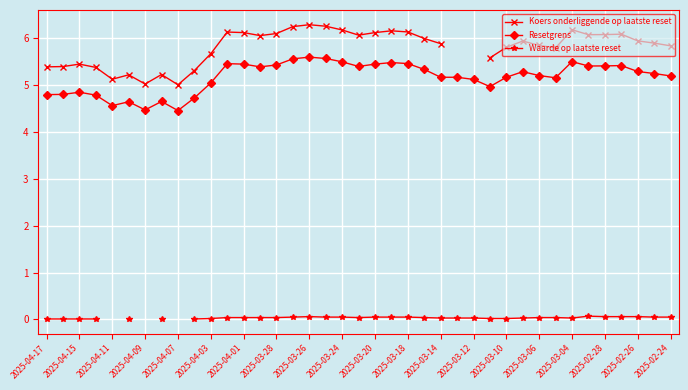

Rank the series by their maximum value, from highest to lowest.

Koers onderliggende op laatste reset, Resetgrens, Waarde op laatste reset